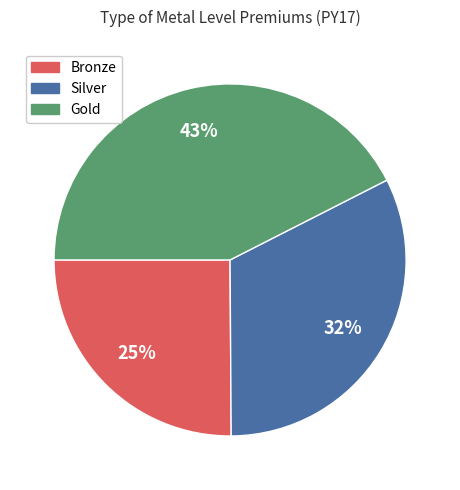

Is there any slice that represents more than half of the pie?

No